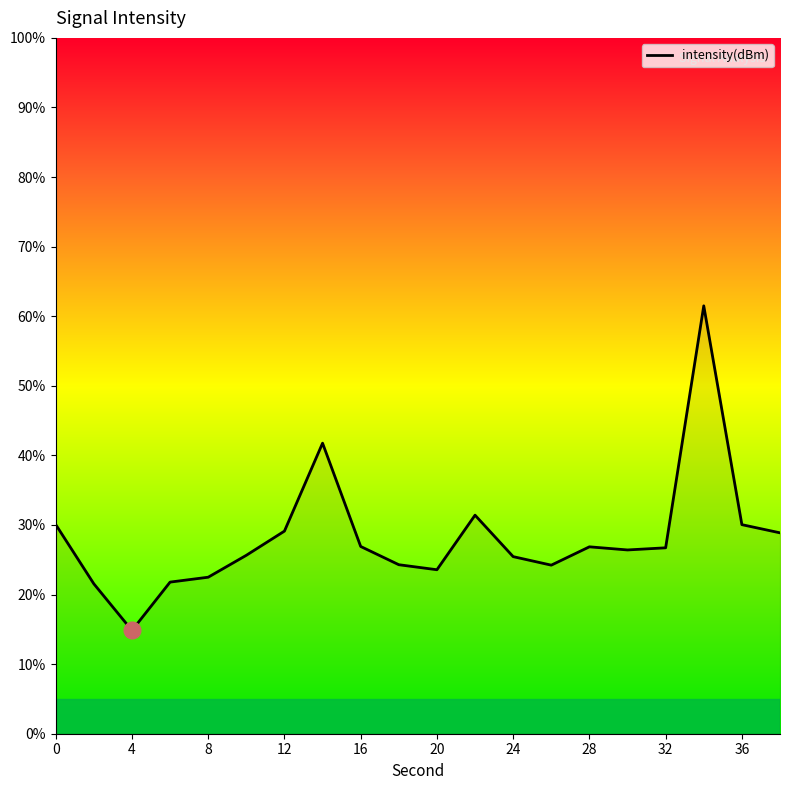

What is the difference between the maximum and minimum values?

46.6